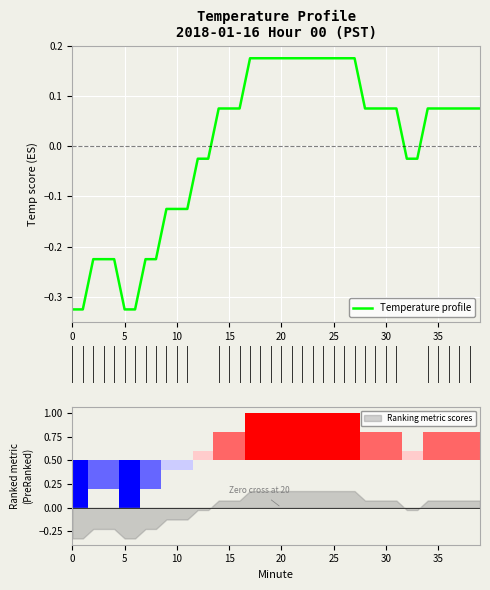

Reading left to right, list all the values displayed in this chart.

-0.3	-0.3	-0.2	-0.2	-0.2	-0.3	-0.3	-0.2	-0.2	-0.1	-0.1	-0.1	-0.0	-0.0	0.1	0.1	0.1	0.2	0.2	0.2	0.2	0.2	0.2	0.2	0.2	0.2	0.2	0.2	0.1	0.1	0.1	0.1	-0.0	-0.0	0.1	0.1	0.1	0.1	0.1	0.1